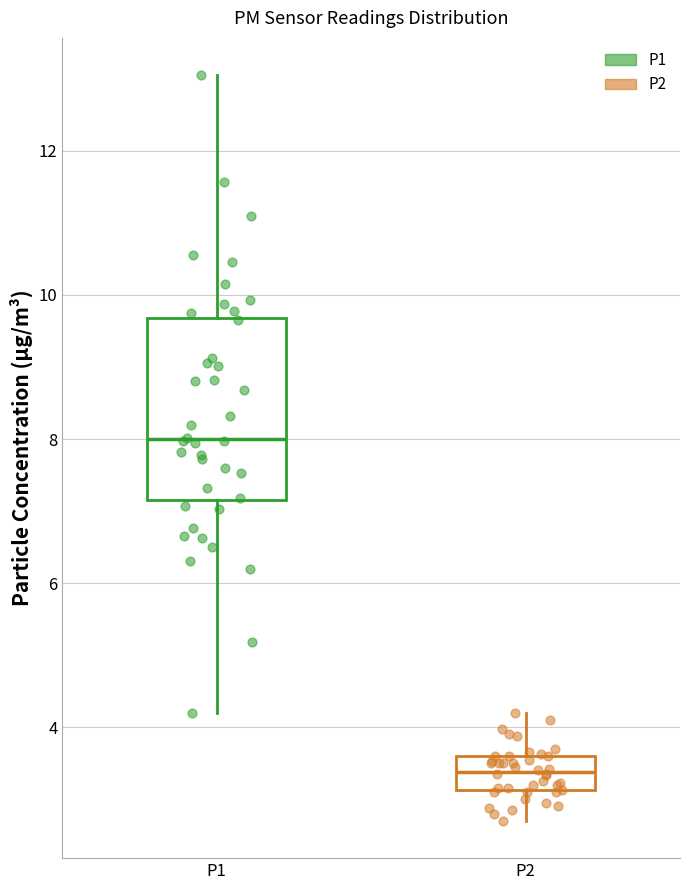

Which box's median line is the highest?

P1